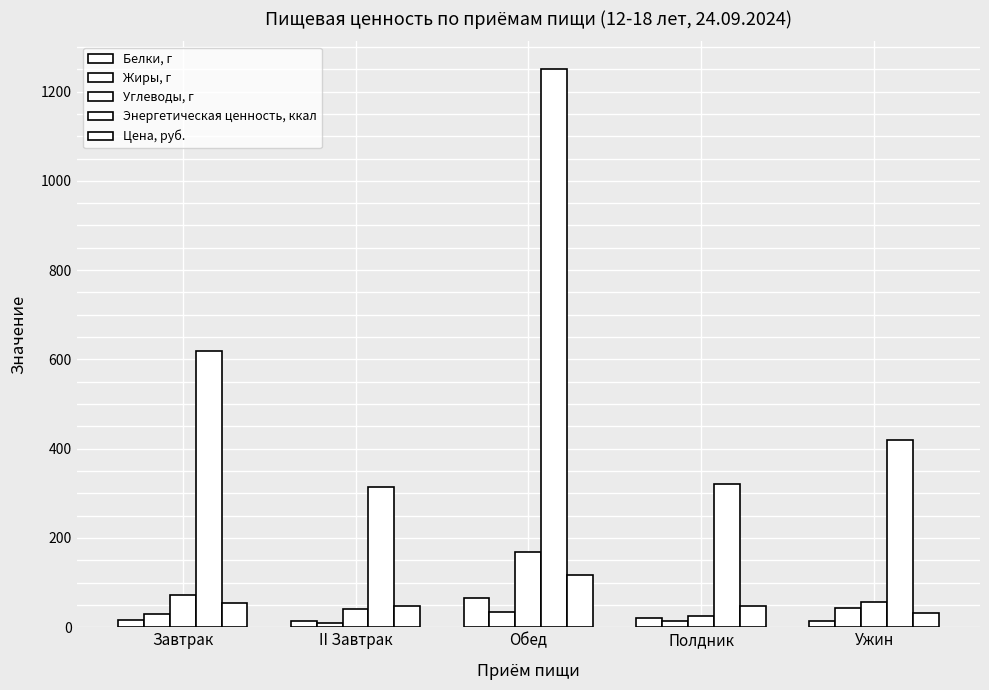

Reading left to right, extract all data points from this chart.

Белки, г: 16.1	13.0	64.9	20.0	13.6
Жиры, г: 29.1	10.4	33.3	14.9	44.1
Углеводы, г: 72.4	39.9	168.9	25.8	55.5
Энергетическая ценность, ккал: 619.0	315.0	1250.0	322.0	420.0
Цена, руб.: 53.7	47.7	117.9	46.8	32.2